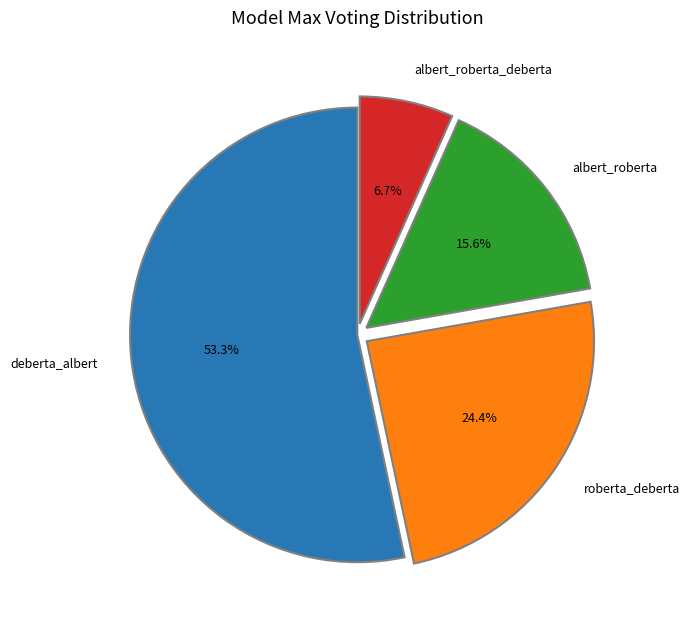

What is the ratio of the value at roberta_deberta to the value at deberta_albert?

0.5